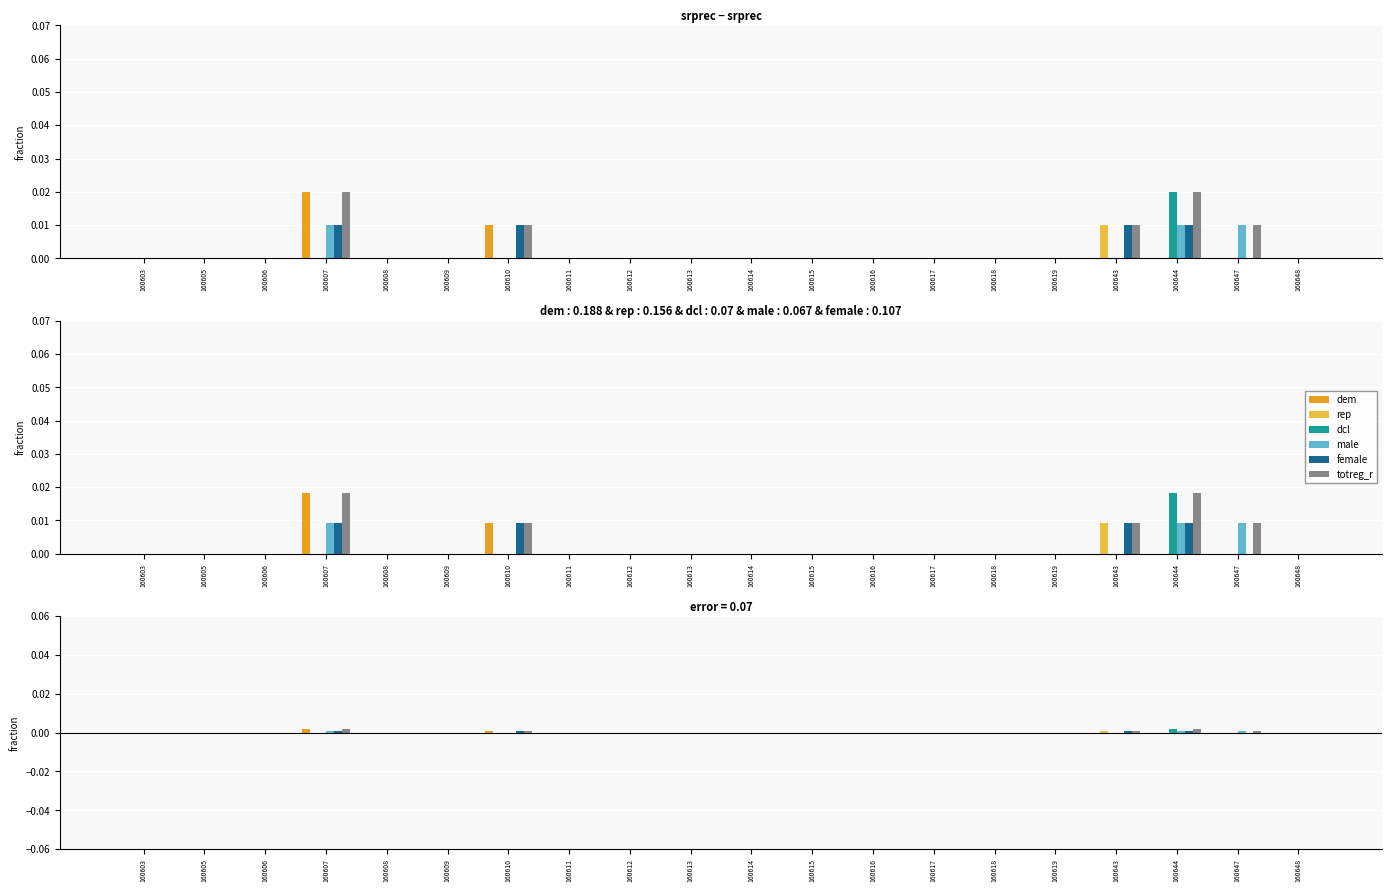

Which has a higher value, 160647 or 160617?

160647